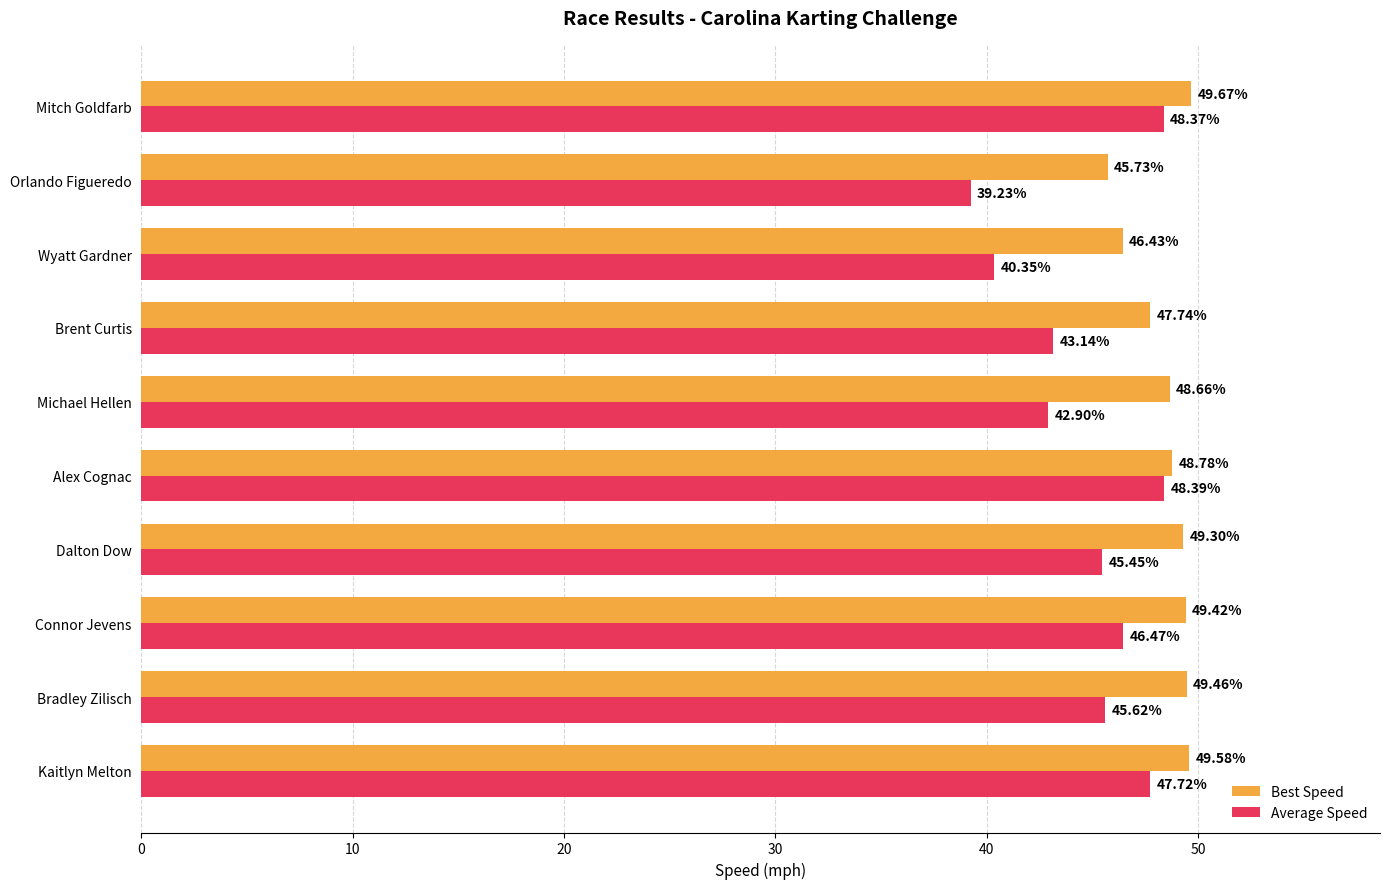

List the labels in order of Average Speed value, smallest first.

Orlando Figueredo, Wyatt Gardner, Michael Hellen, Brent Curtis, Dalton Dow, Bradley Zilisch, Connor Jevens, Kaitlyn Melton, Mitch Goldfarb, Alex Cognac